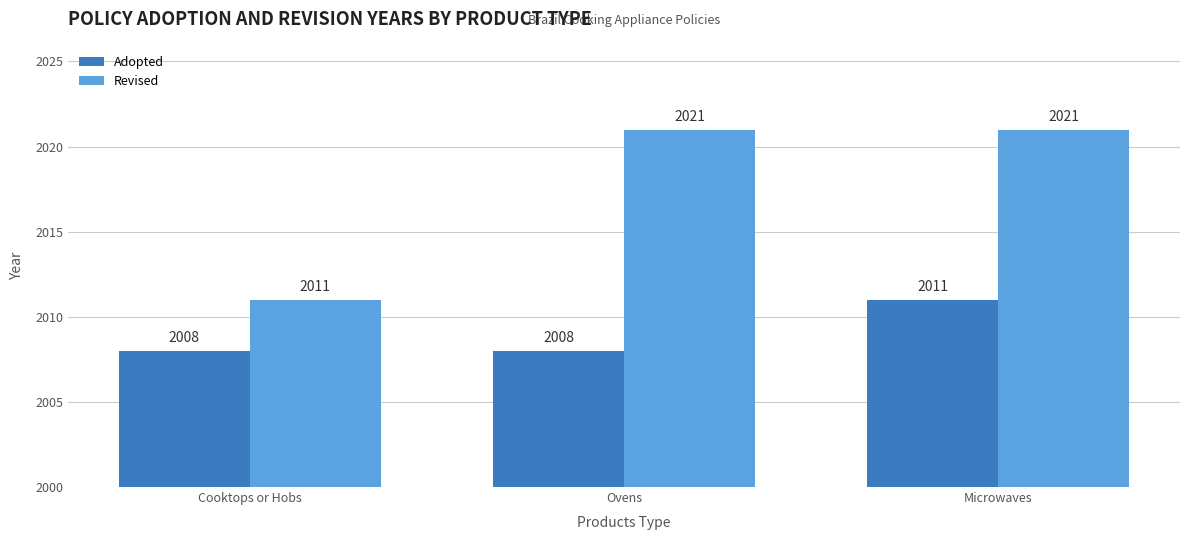

What is the maximum value for Revised?

2021